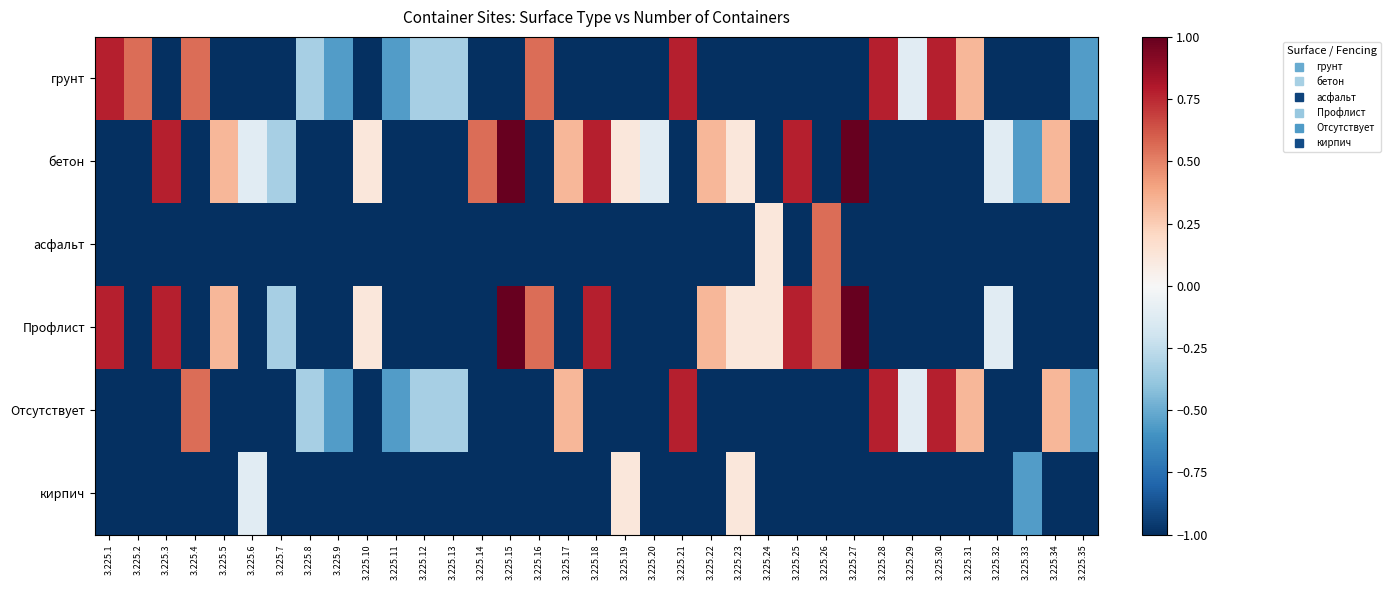

Rank the series by their maximum value, from highest to lowest.

бетон, Профлист, грунт, Отсутствует, асфальт, кирпич